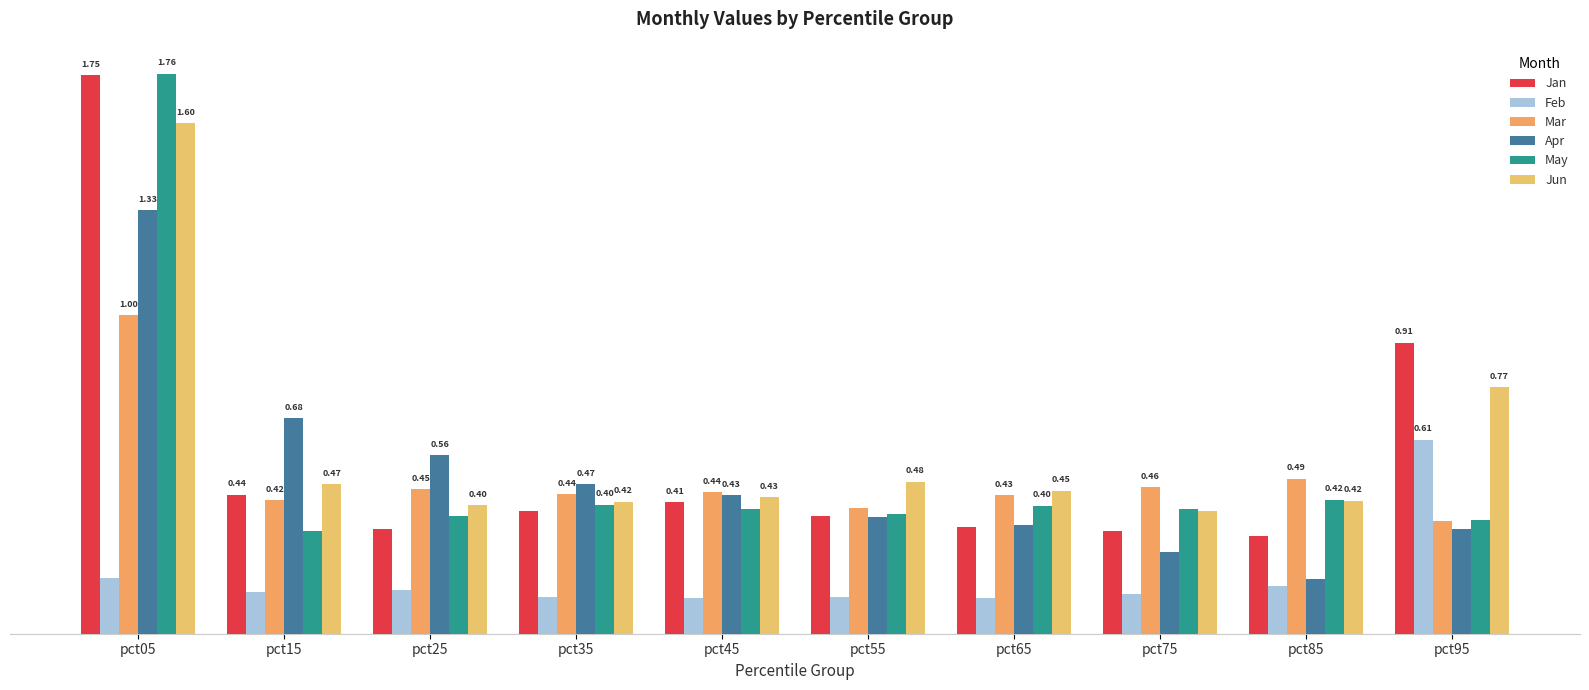

Is it true that Apr equals 0.7 at pct35?

False